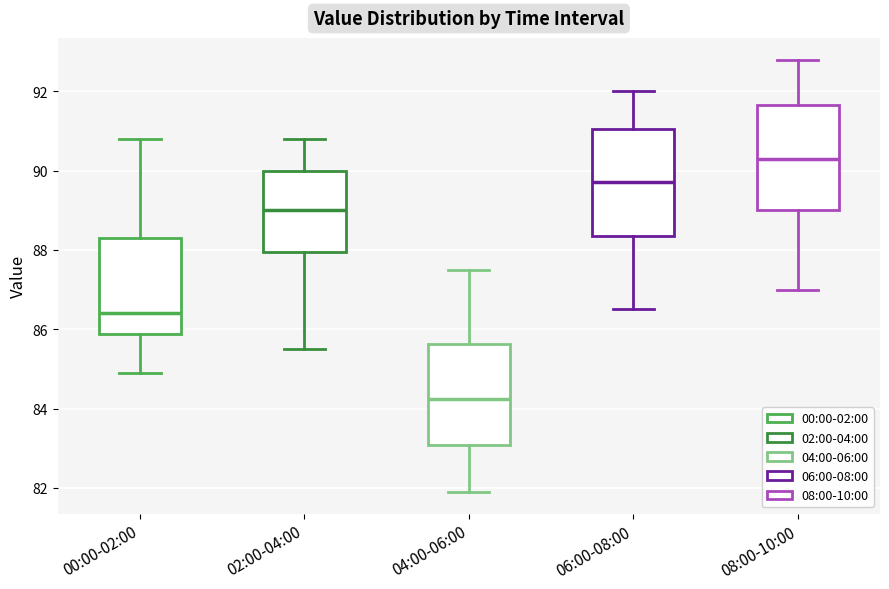

Reading left to right, read every box against the y-axis: the position of its median line, the range the box covers, and the ends of its whiskers. The values are not printed on the chart, so give them approximately, as read against the axis.

00:00-02:00: median 86.4, box 85.8 to 88.4, whiskers 85.0 to 90.8
02:00-04:00: median 89.0, box 88.0 to 90.0, whiskers 85.6 to 90.8
04:00-06:00: median 84.2, box 83.0 to 85.6, whiskers 82.0 to 87.6
06:00-08:00: median 89.8, box 88.4 to 91.0, whiskers 86.6 to 92.0
08:00-10:00: median 90.4, box 89.0 to 91.6, whiskers 87.0 to 92.8